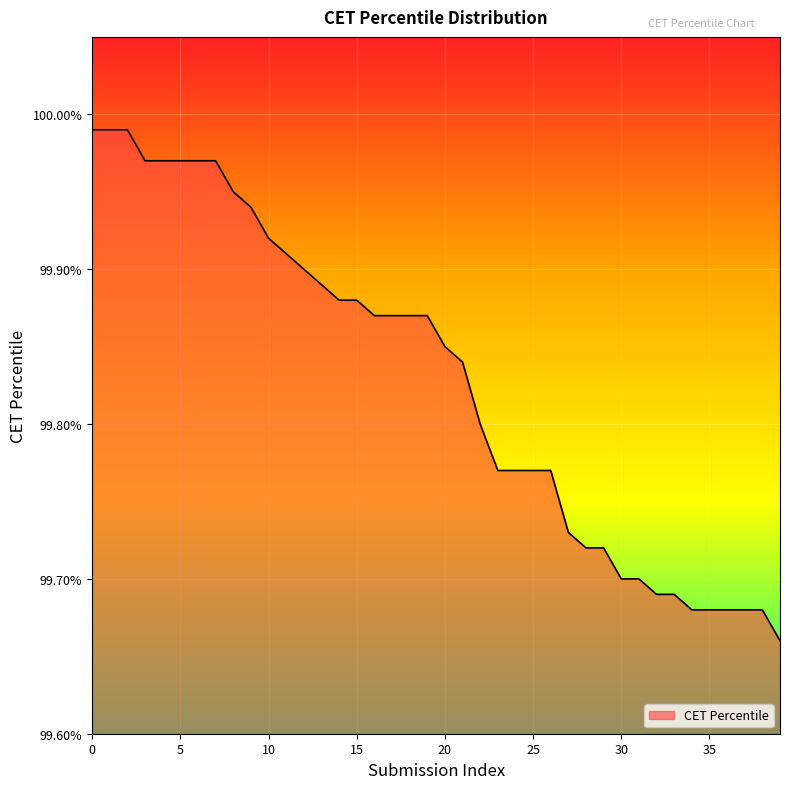

What is the difference between the maximum and minimum values?

0.3